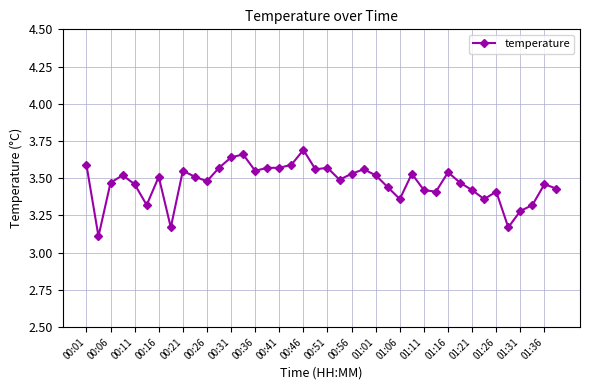

What is the minimum value shown in the chart?

3.1